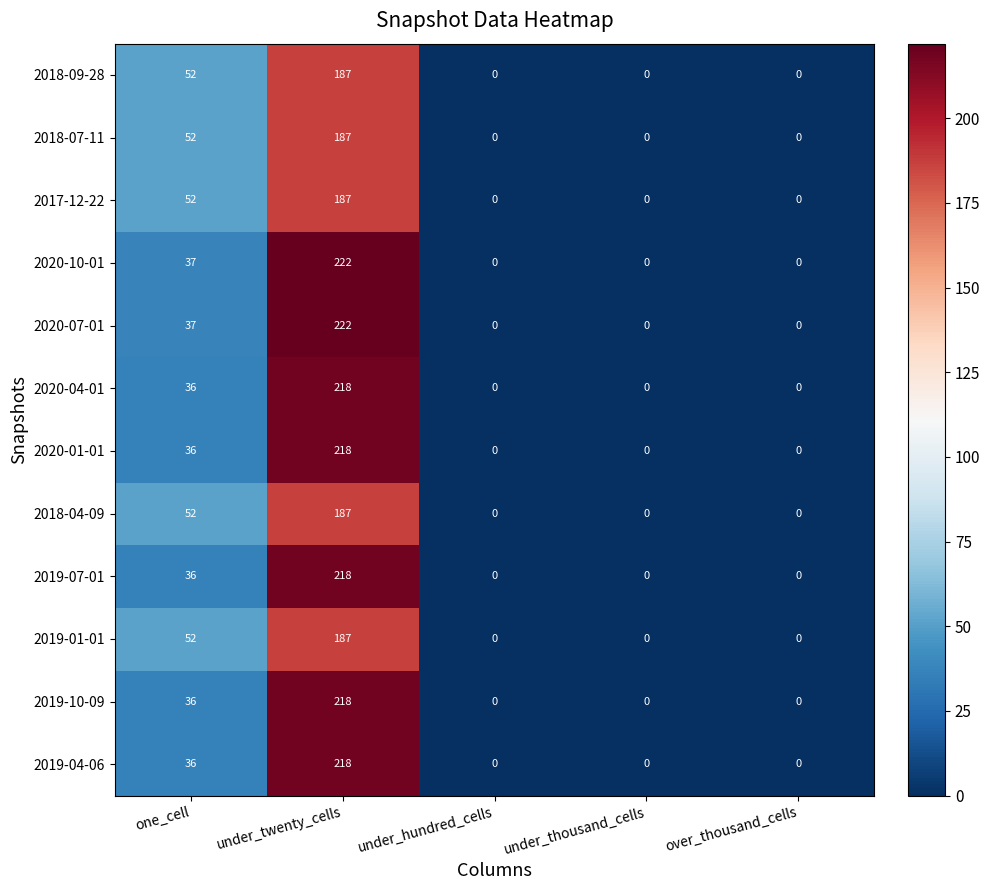

At which category is the sum across all series the highest?

under_twenty_cells